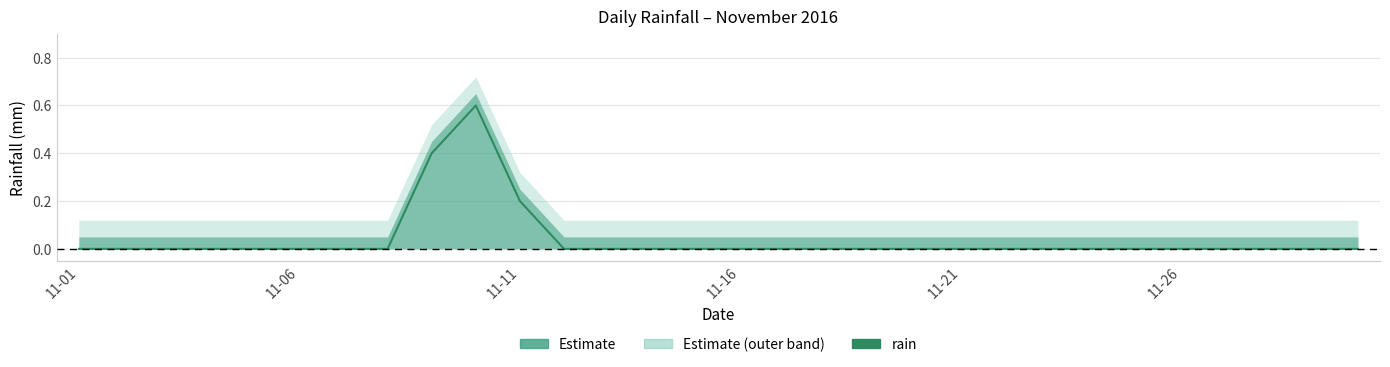

True or false: the data shows 0.3 at 11-01.

False